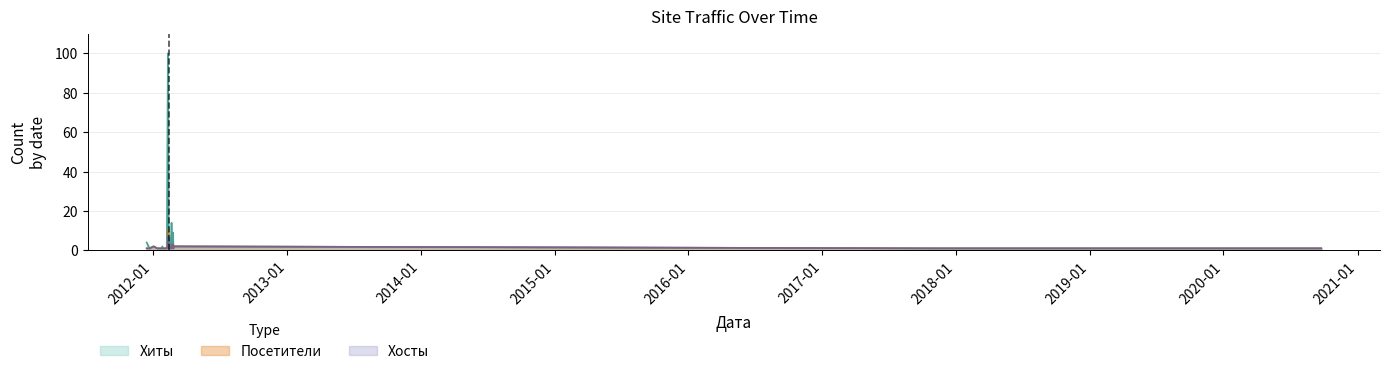

How many series are shown in this chart?

3